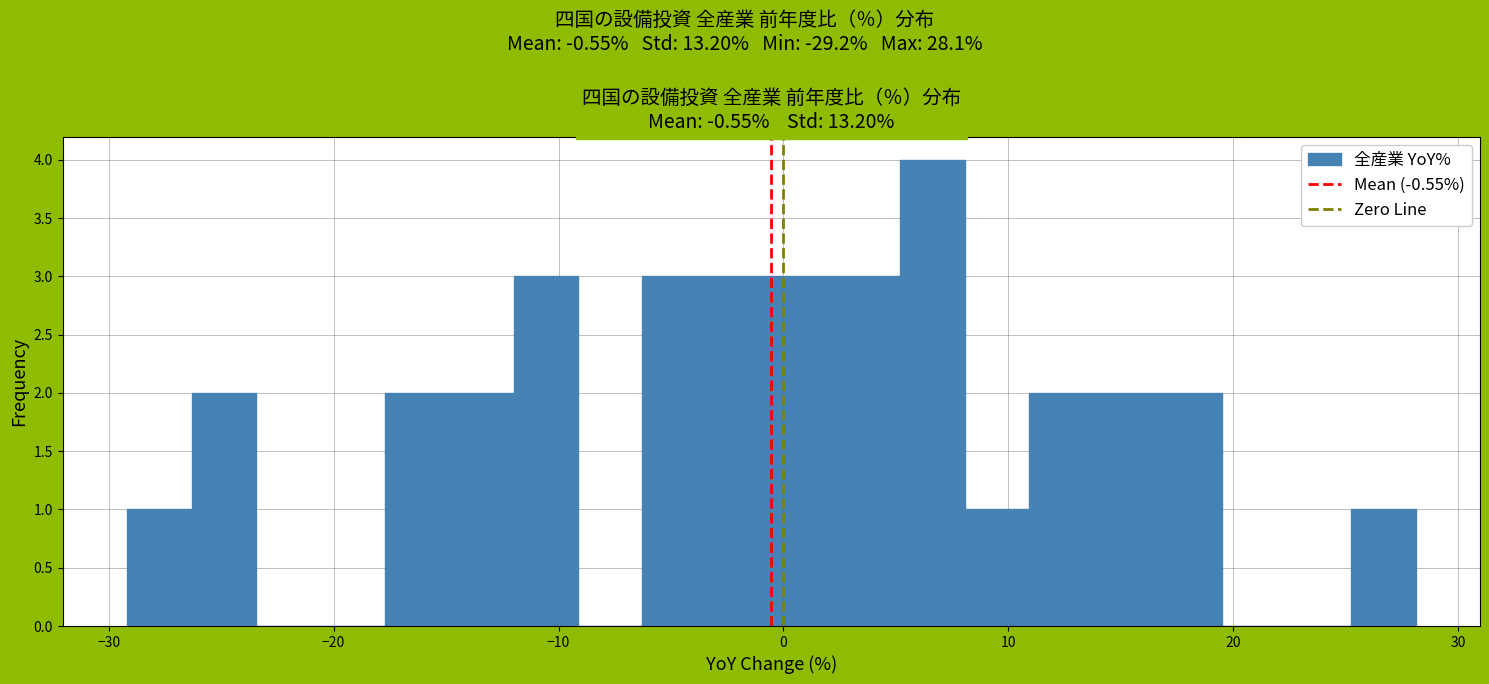

Read against the x-axis, roughly where is the centre of the tallest bar?

7